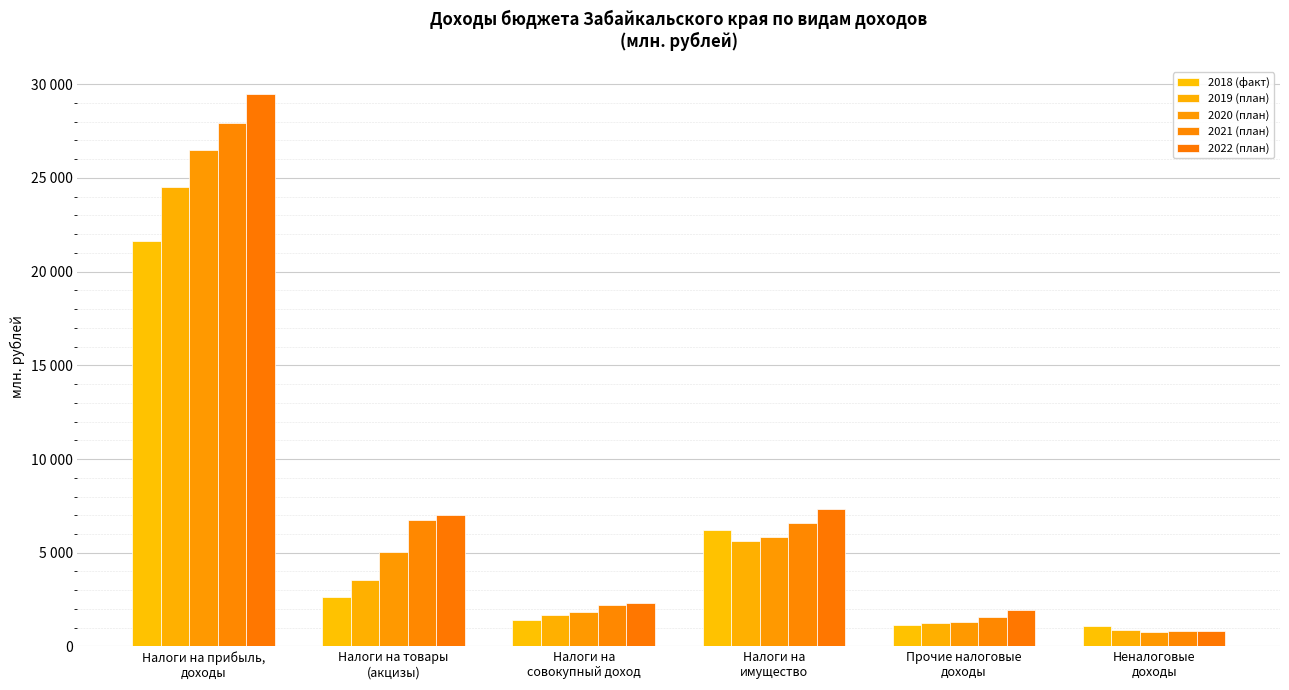

Are the bars grouped side by side (vs. stacked)?

Yes